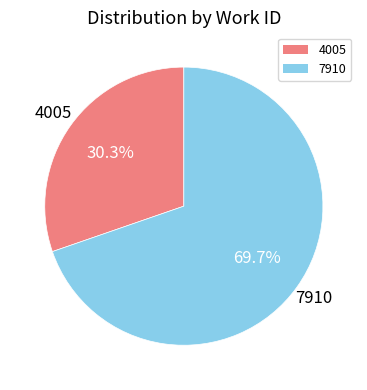

Between 4005 and 7910, which is larger?

7910